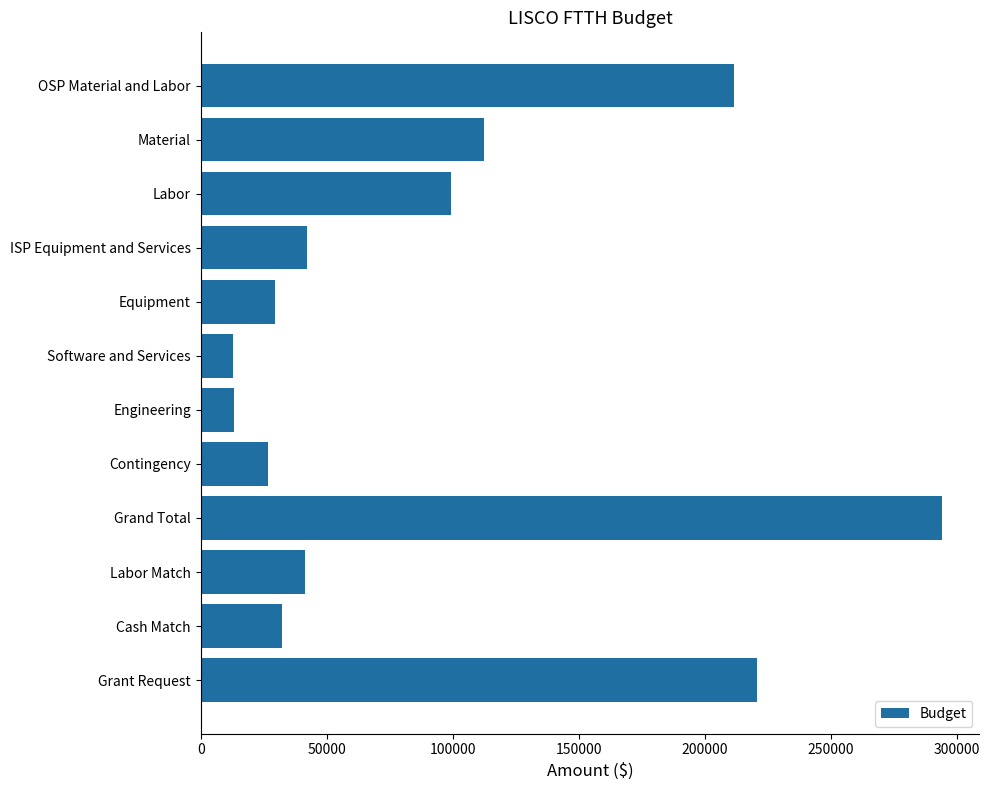

At which category does the chart reach its peak across all series?

Grand Total